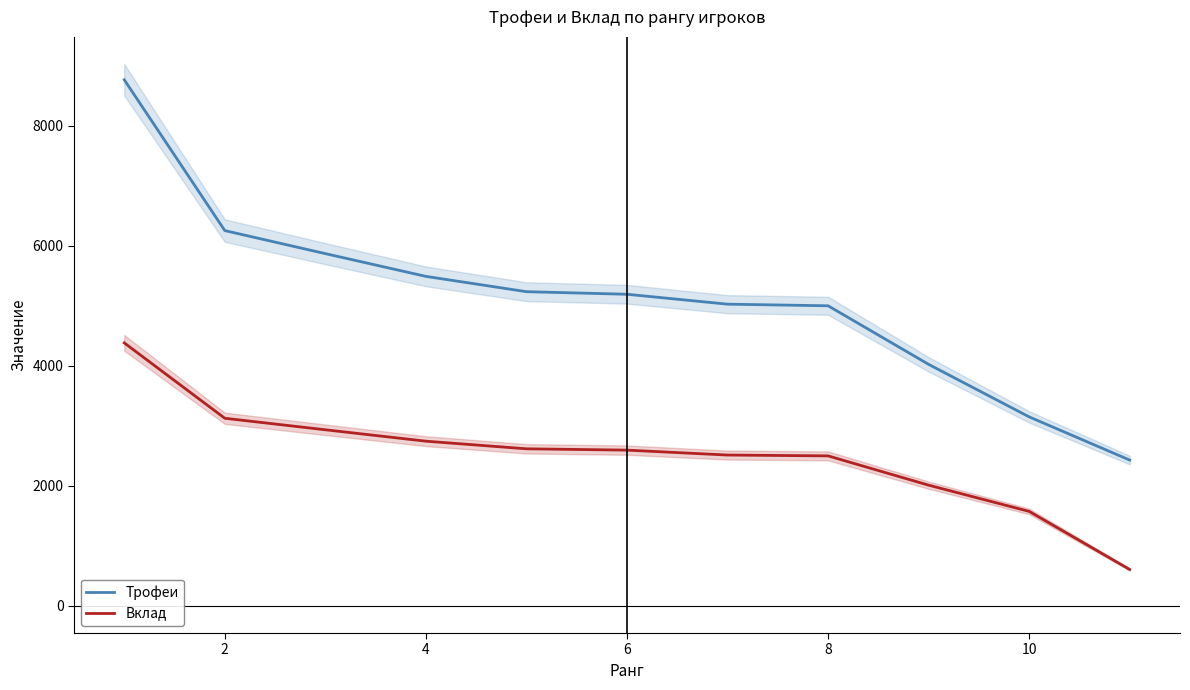

True or false: Вклад and Трофеи intersect in this chart.

False